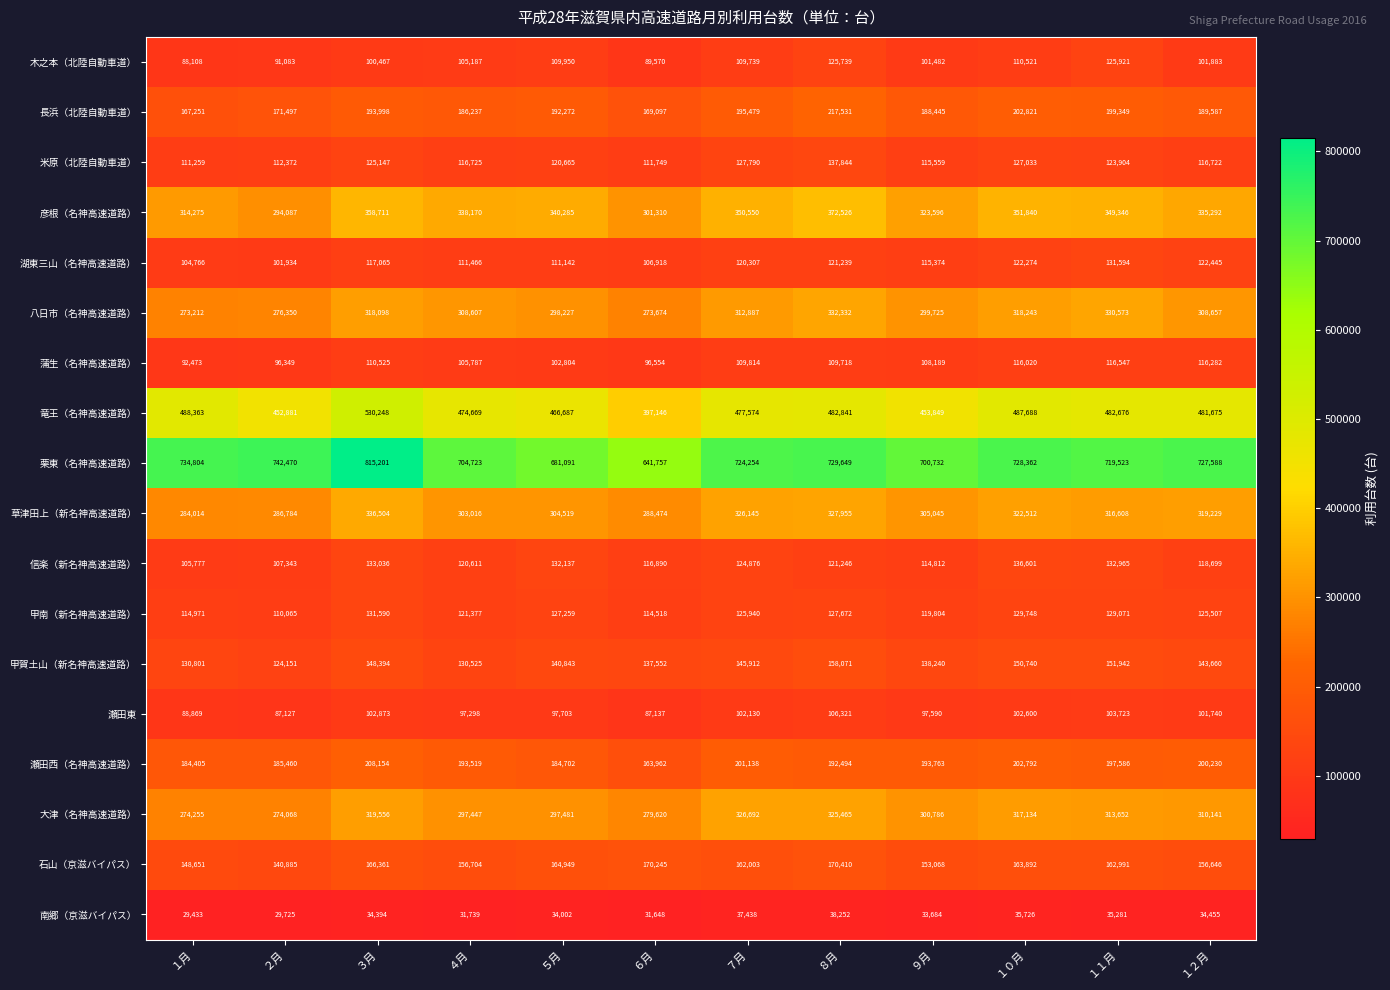

Which series has the largest total across all categories?

栗東（名神高速道路）